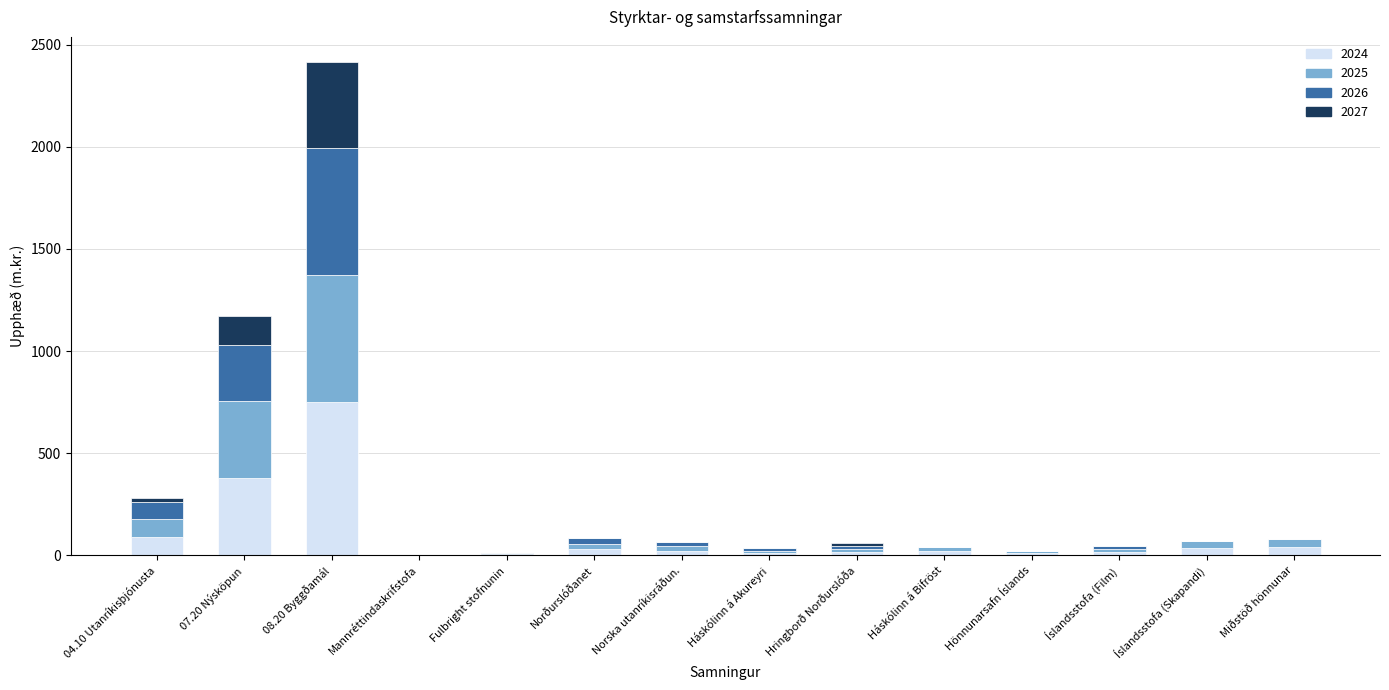

Count the number of data series in this chart.

4